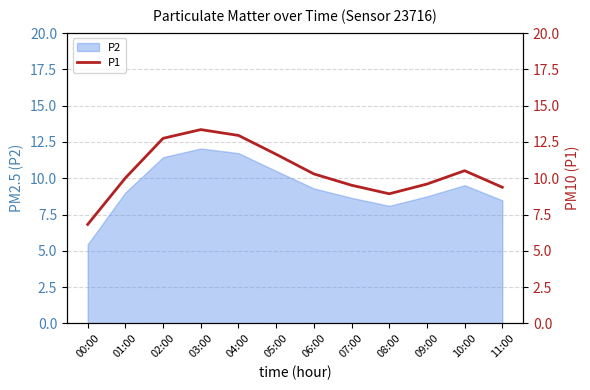

True or false: there are more than 0 points higher than both neighbors.

True